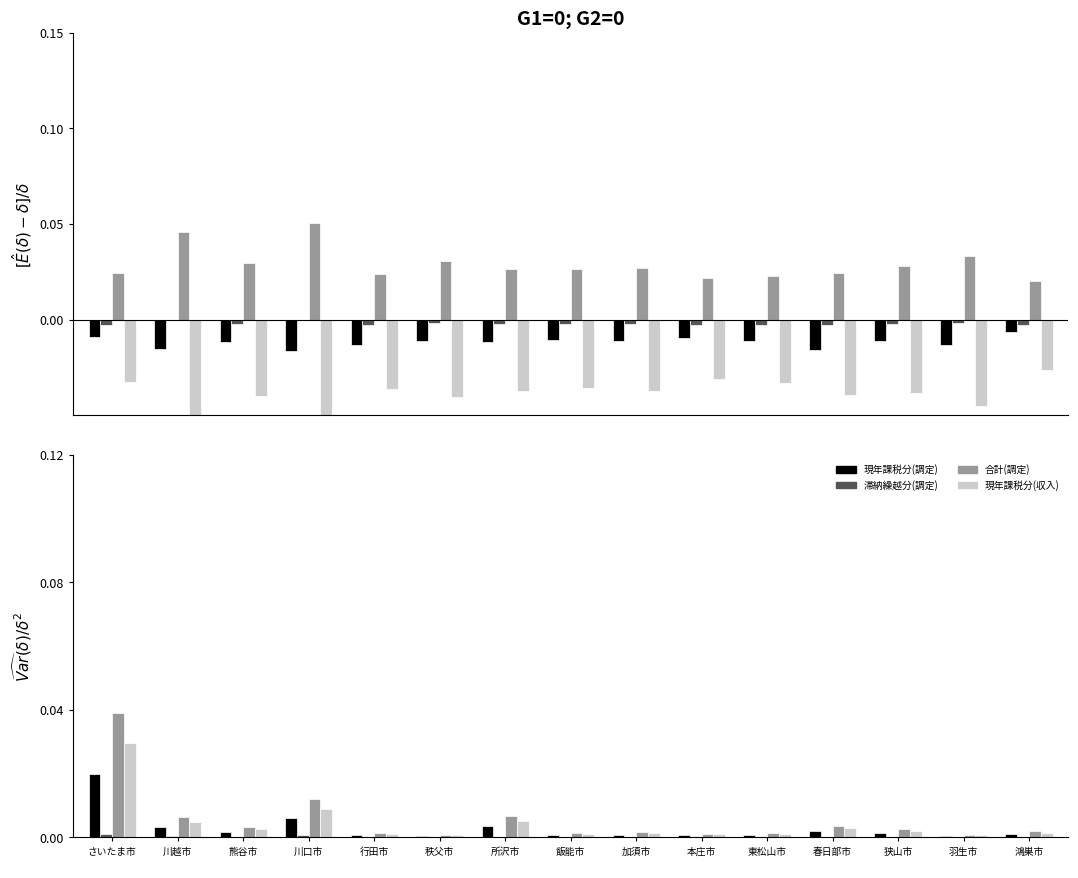

Count the number of data series in this chart.

4